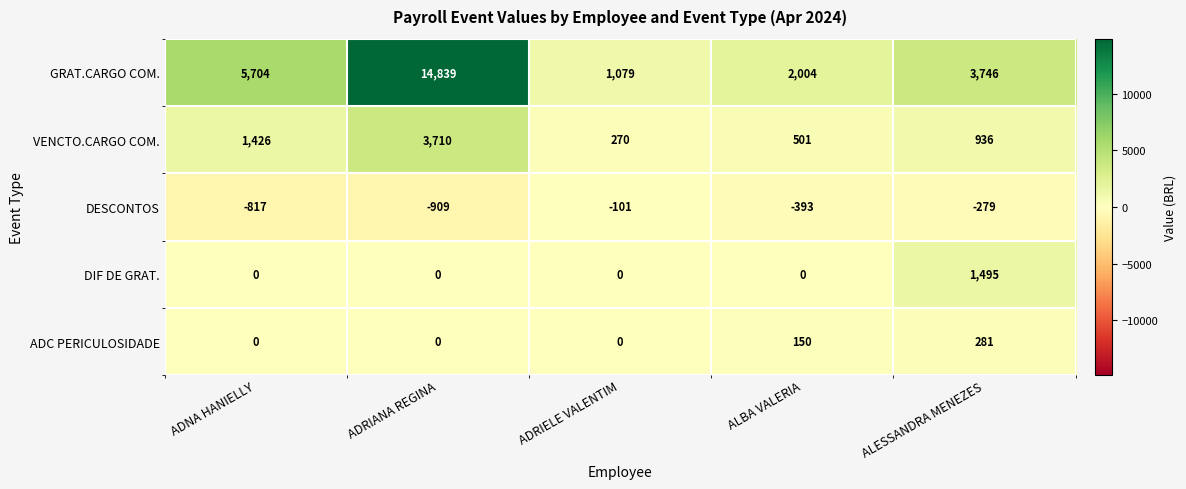

What is the difference between the VENCTO.CARGO COM. values at ADRIANA REGINA and ADNA HANIELLY?

2284